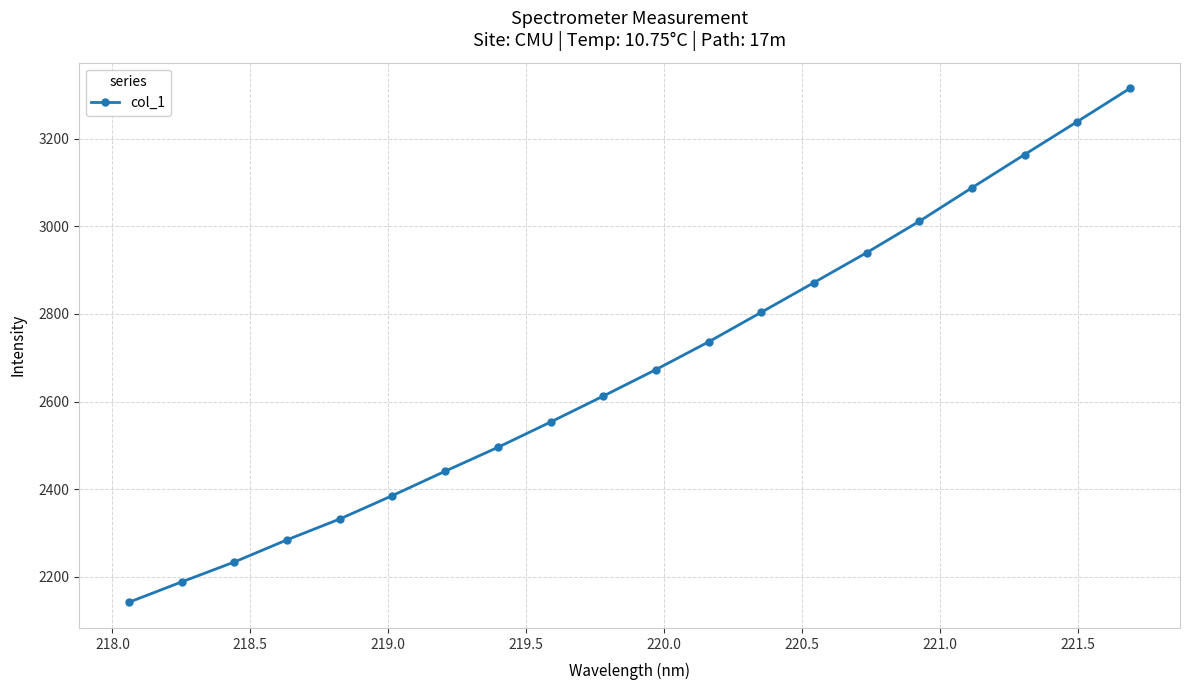

What is the smallest value displayed?

2142.3